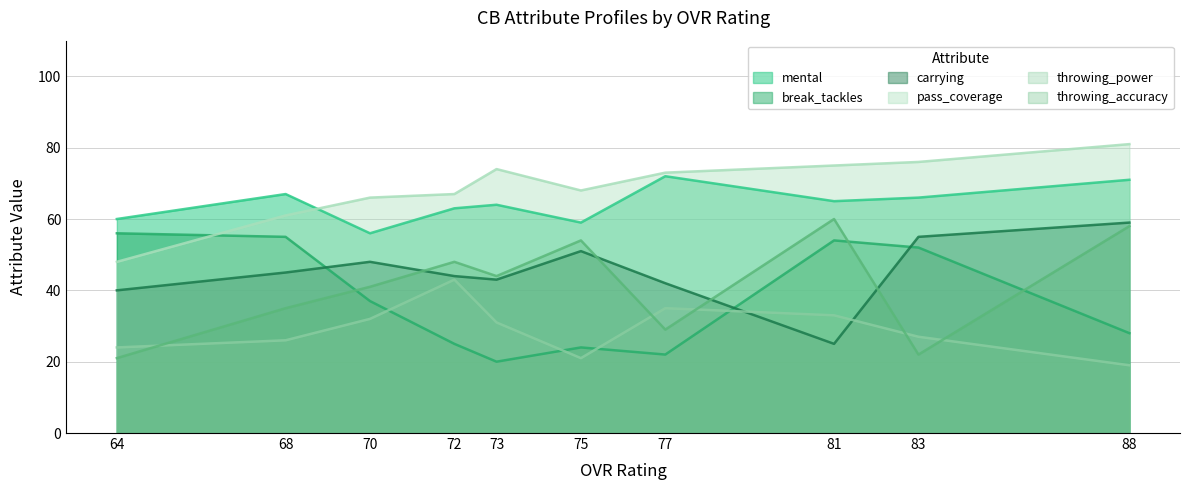

How many data points in throwing_accuracy are above 44?

4